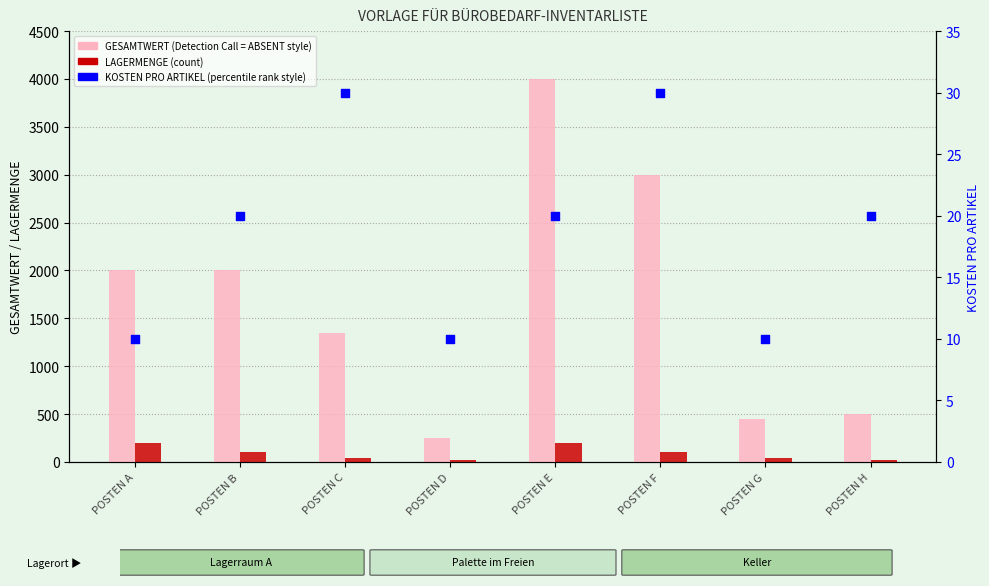

Which series contains the lowest Y value?

KOSTEN PRO ARTIKEL